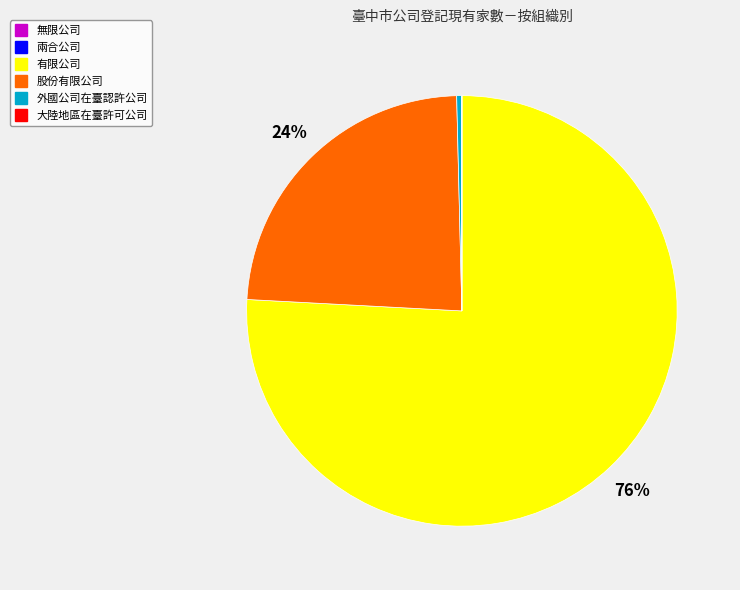

The 有限公司 slice represents 76% of the pie. True or false?

True